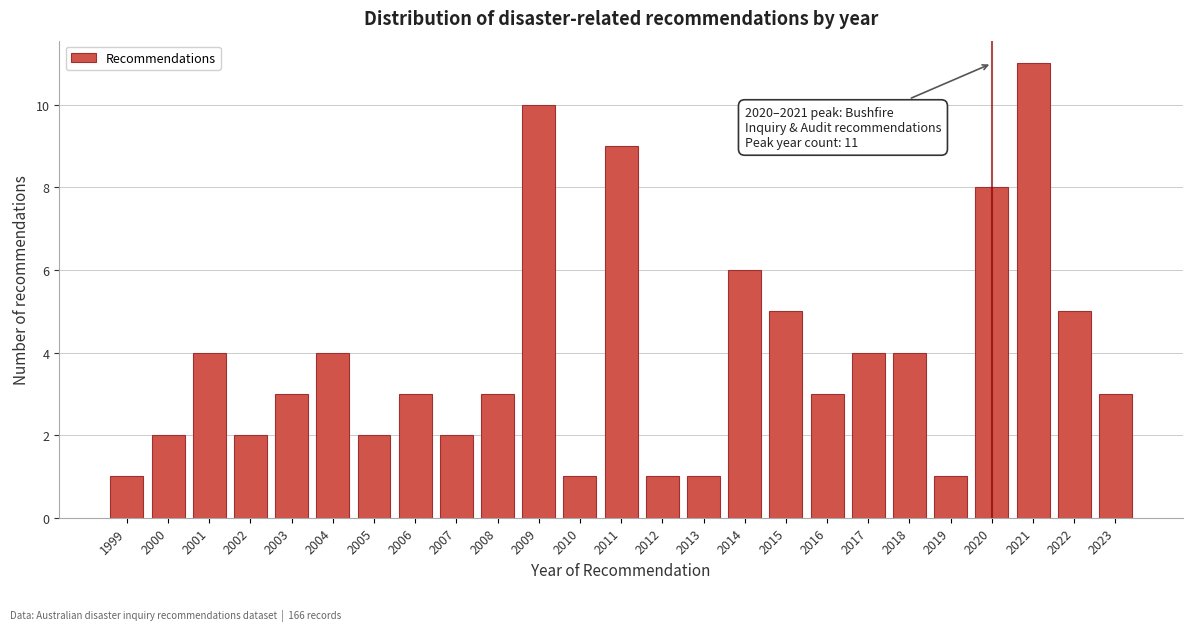

Reading left to right, what are all the values shown in this chart?

1	2	4	2	3	4	2	3	2	3	10	1	9	1	1	6	5	3	4	4	1	8	11	5	3